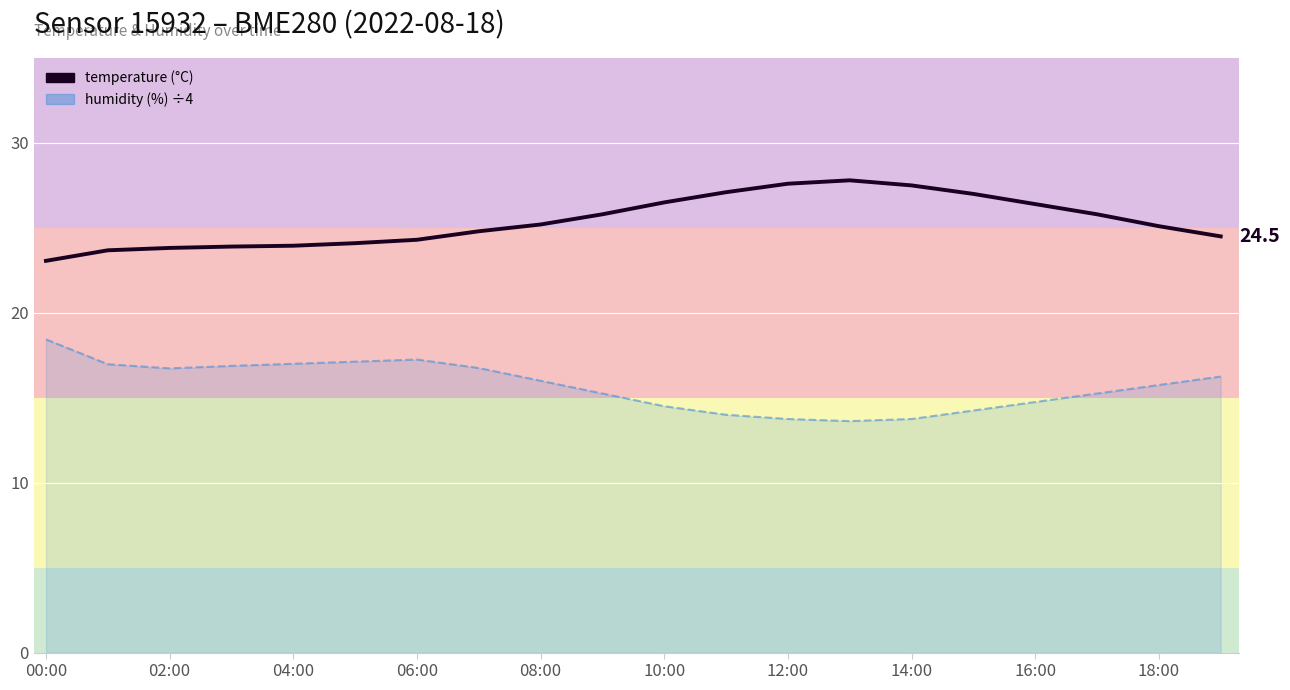

How many interior local peaks does the temperature series have?

1